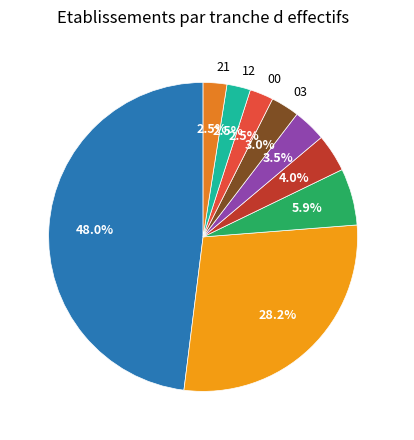

Which slice is the largest?

NN